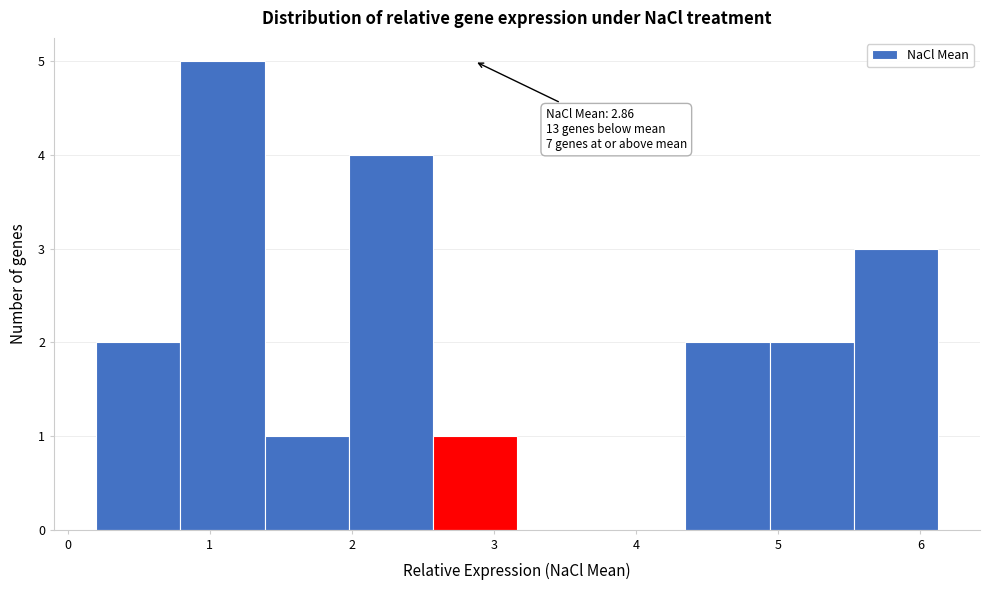

Which range on the x-axis has the tallest bar?

0.8 to 1.4